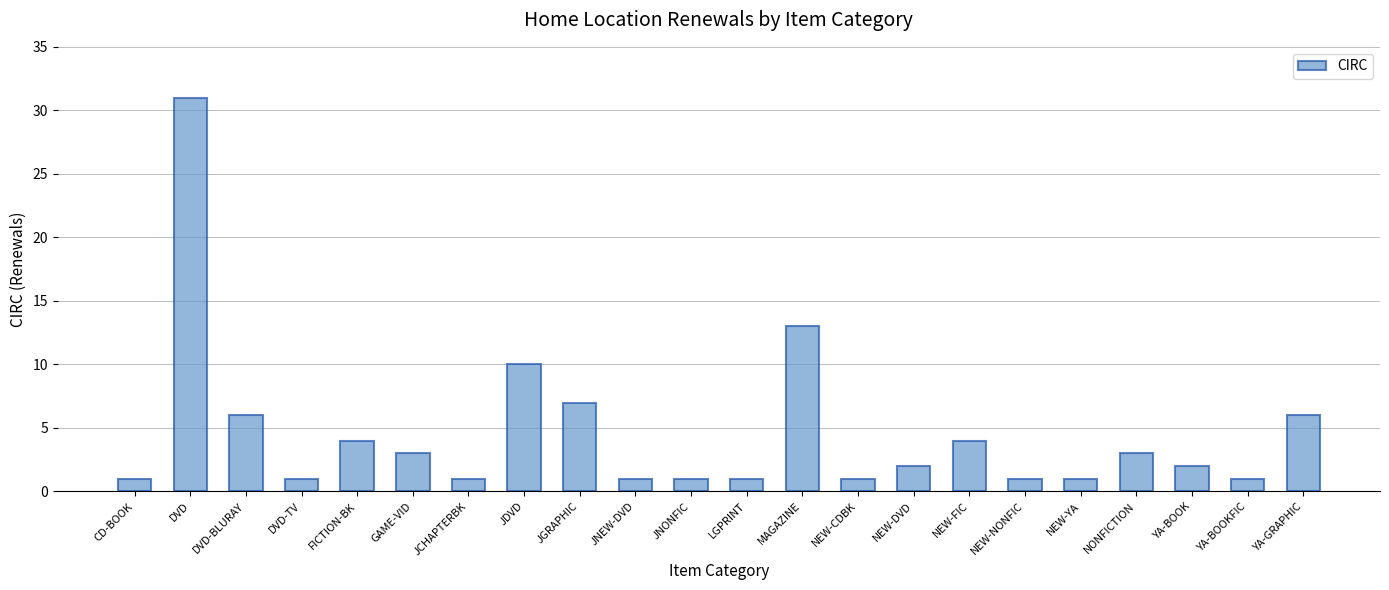

What is the difference between the second highest and second lowest values?

12